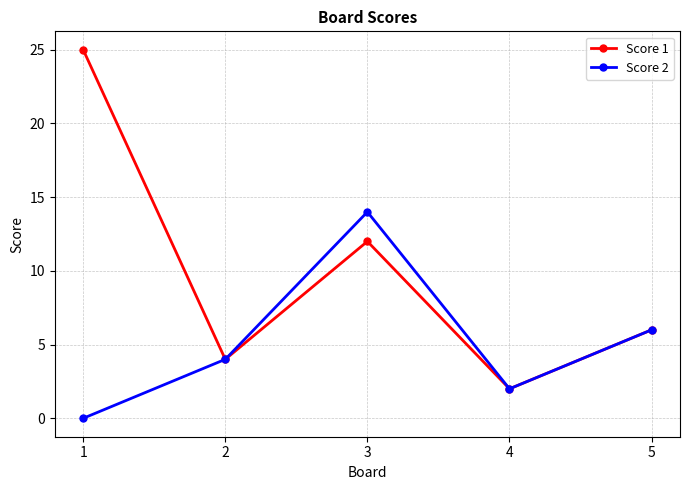

What is the approximate value of Score 1 at 1?

25